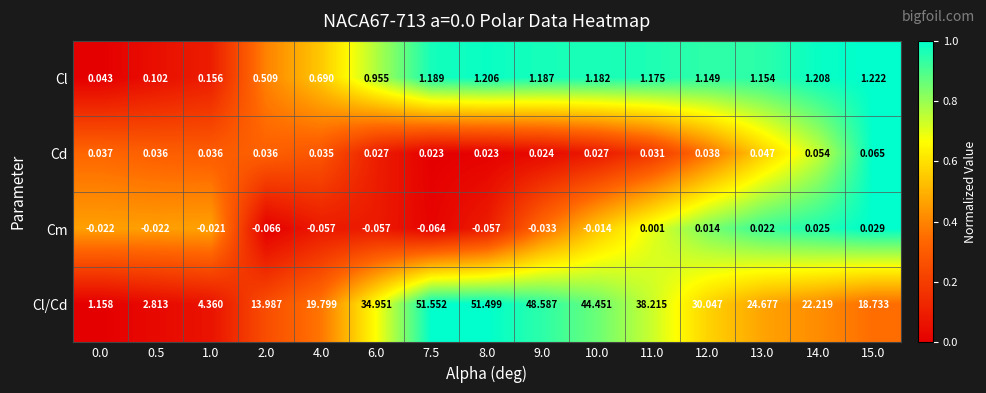

Rank the series by their maximum value, from highest to lowest.

Cl/Cd, Cl, Cd, Cm